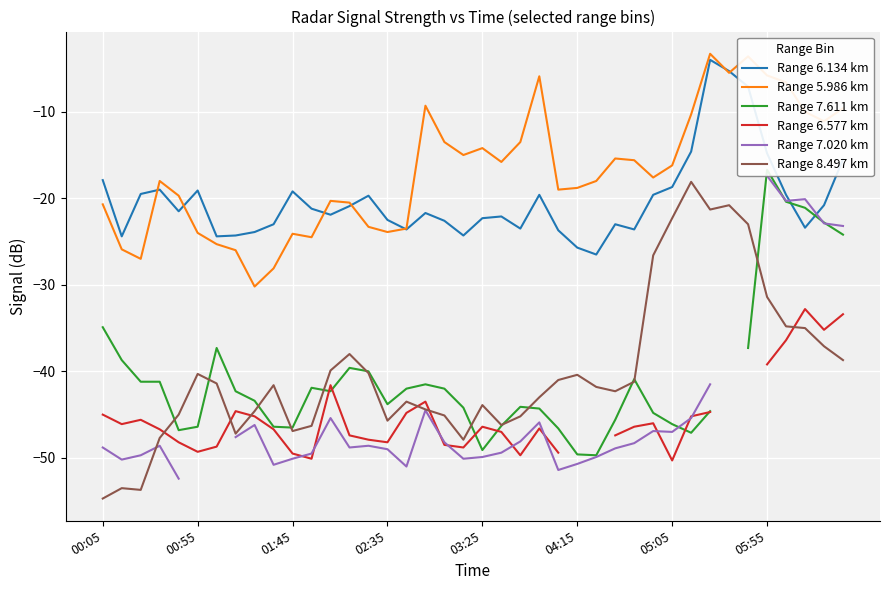

What are all the series names shown in the legend?

Range 6.134 km, Range 5.986 km, Range 7.611 km, Range 6.577 km, Range 7.020 km, Range 8.497 km